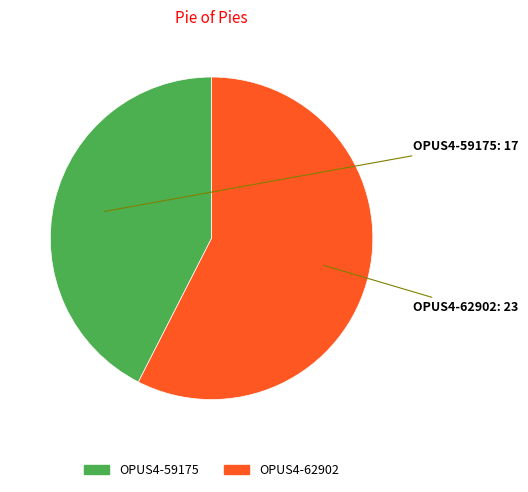

Which slice represents more than half of the pie?

OPUS4-62902